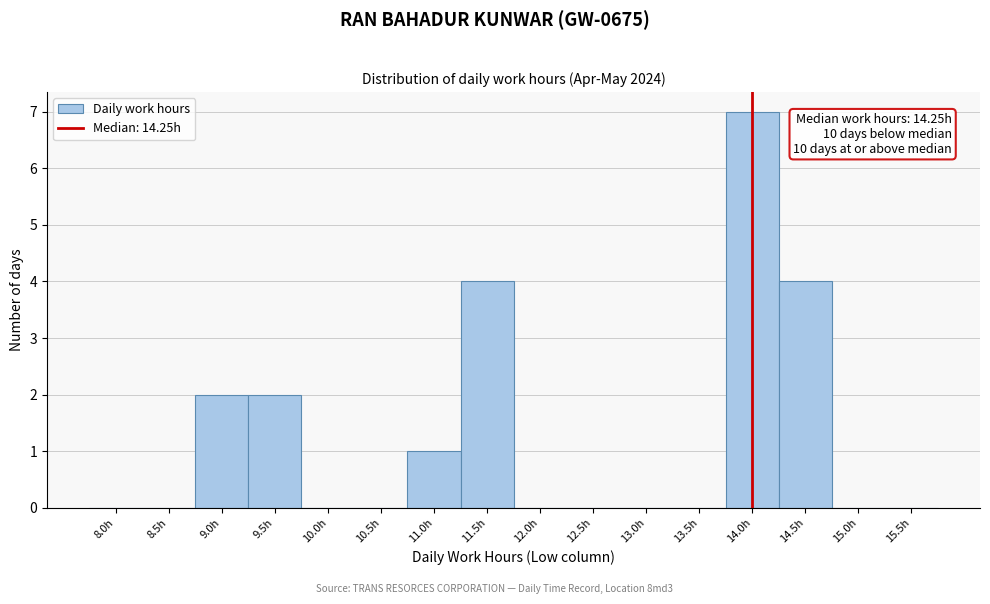

Reading left to right, extract all data points from this chart.

8.0h=0	8.5h=0	9.0h=2	9.5h=2	10.0h=0	10.5h=0	11.0h=1	11.5h=4	12.0h=0	12.5h=0	13.0h=0	13.5h=0	14.0h=7	14.5h=4	15.0h=0	15.5h=0